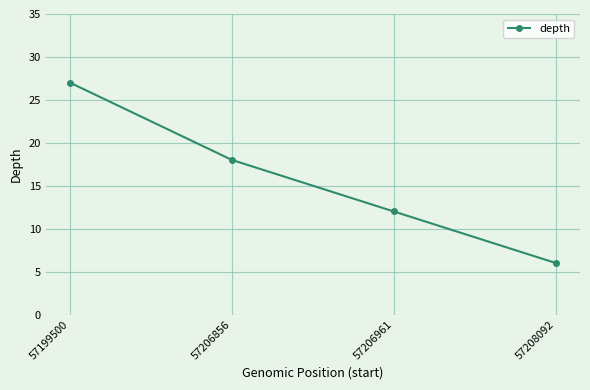

How many categories are shown in the chart?

4